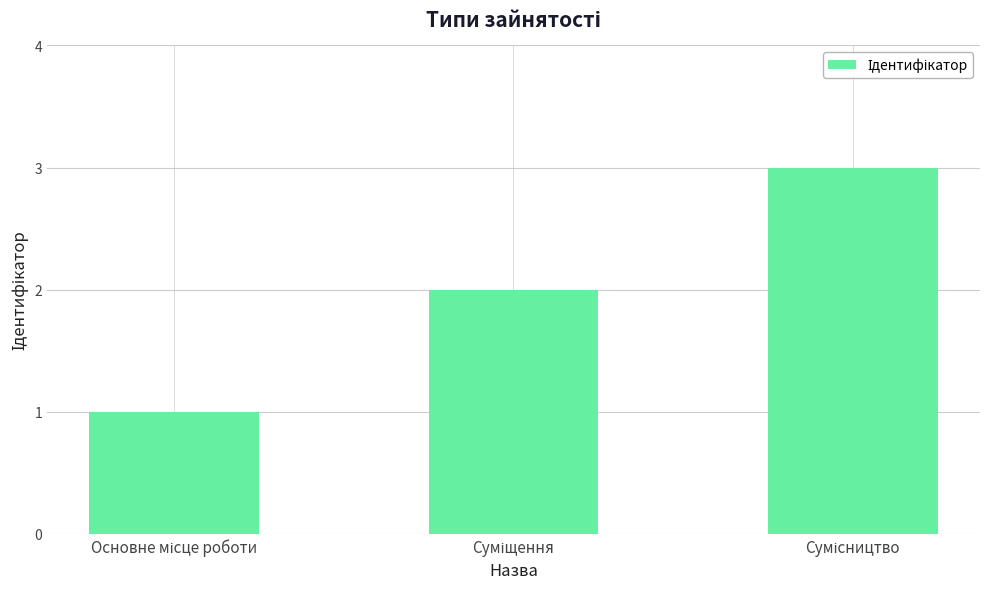

What is the greatest value displayed?

3